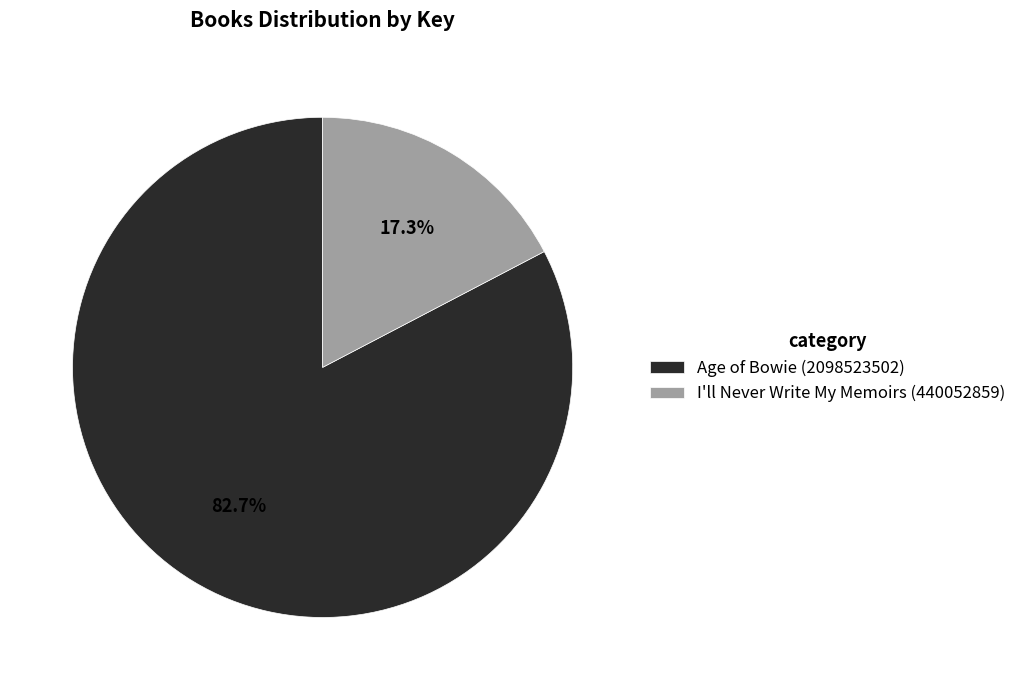

What percentage is NOT represented by Age of Bowie (2098523502)?

17.3%